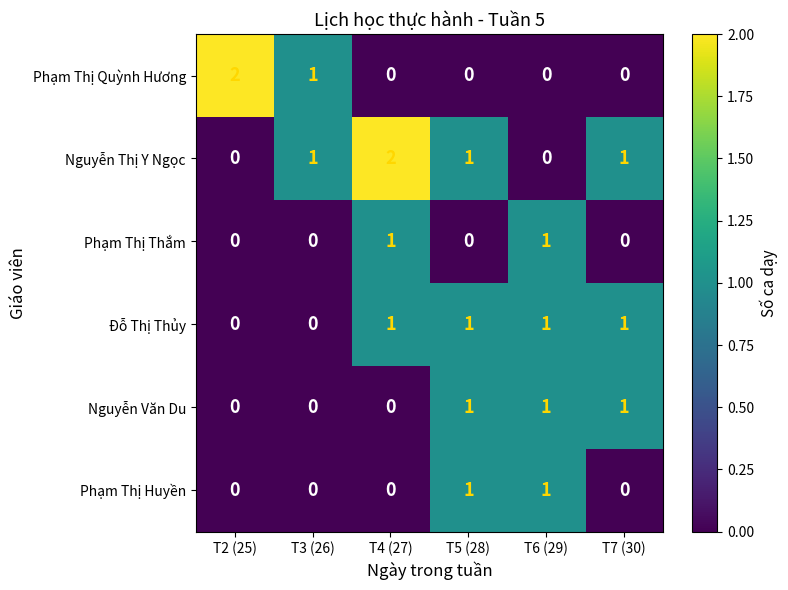

How many Phạm Thị Quỳnh Hương values are between 0 and 1?

5